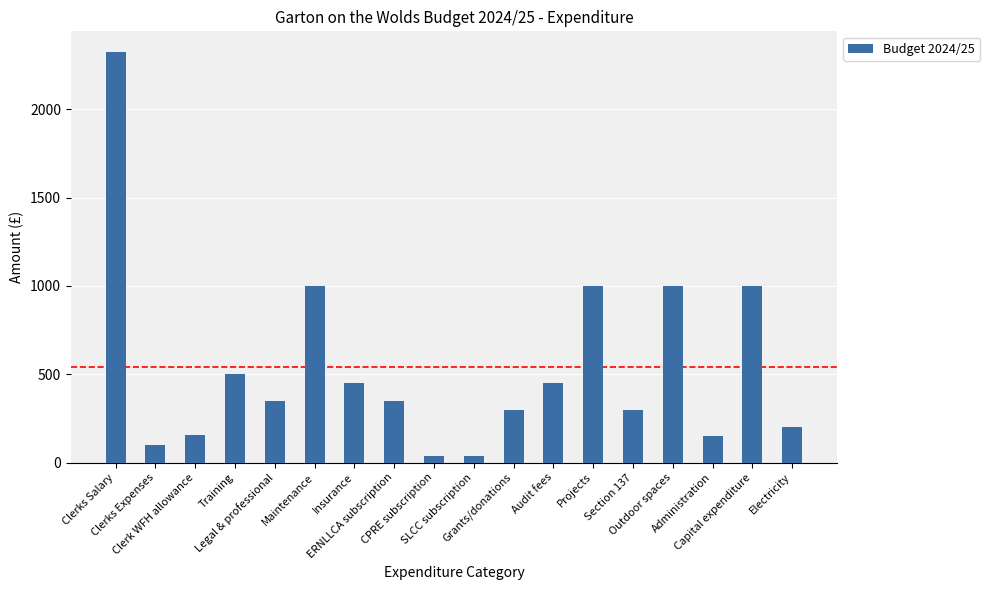

What is the average value?

539